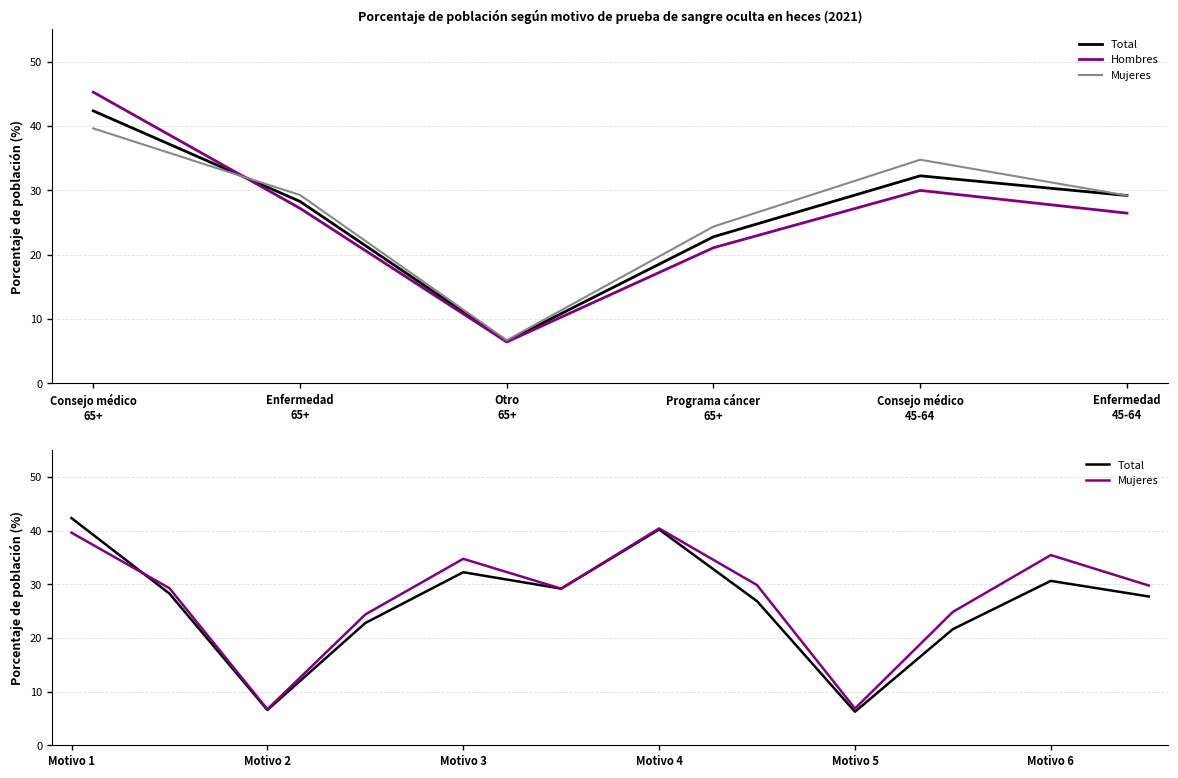

At how many categories does at least one series exceed 23?

5